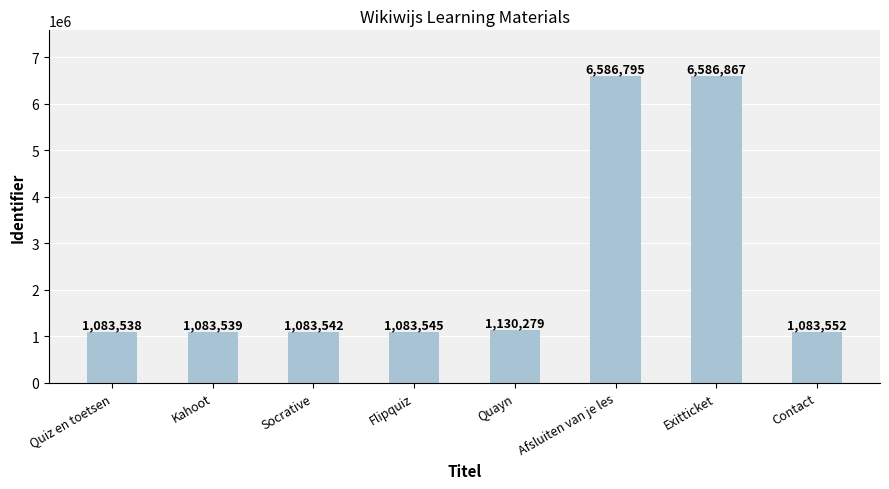

What is the maximum value shown in the chart?

6586867